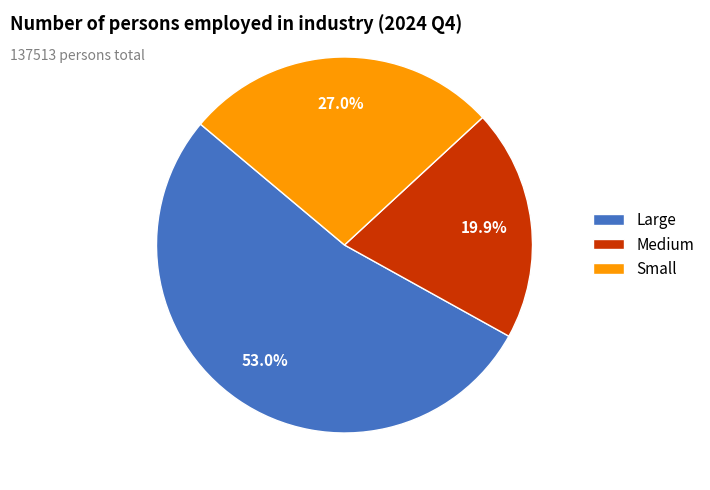

What percentage is the Medium slice, to the nearest percent?

20%